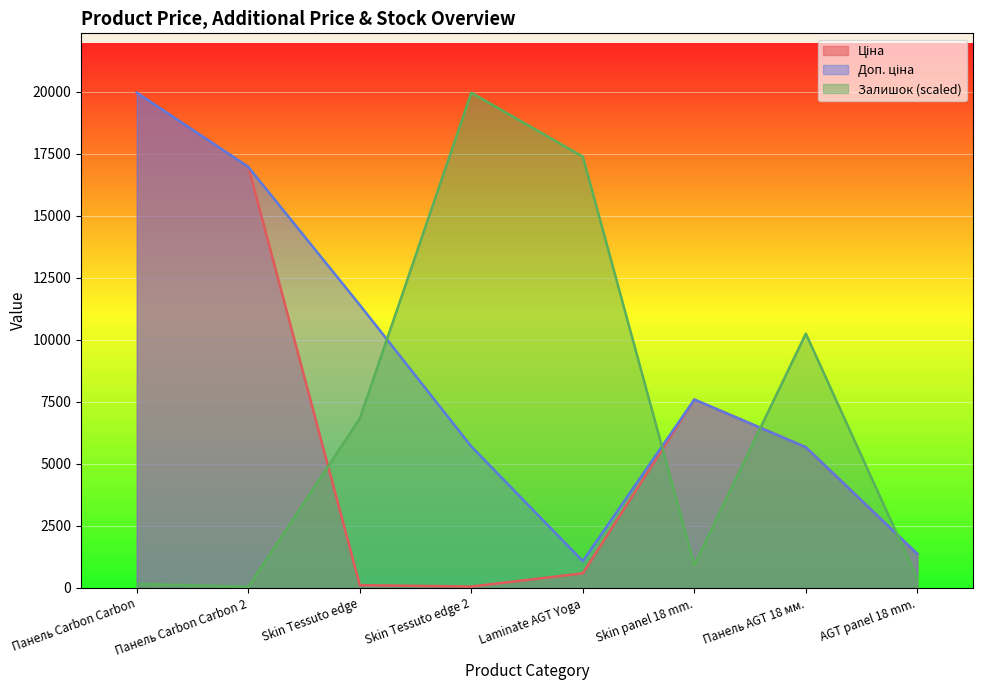

What is the label of the 3rd point from the right?

Skin panel 18 mm.